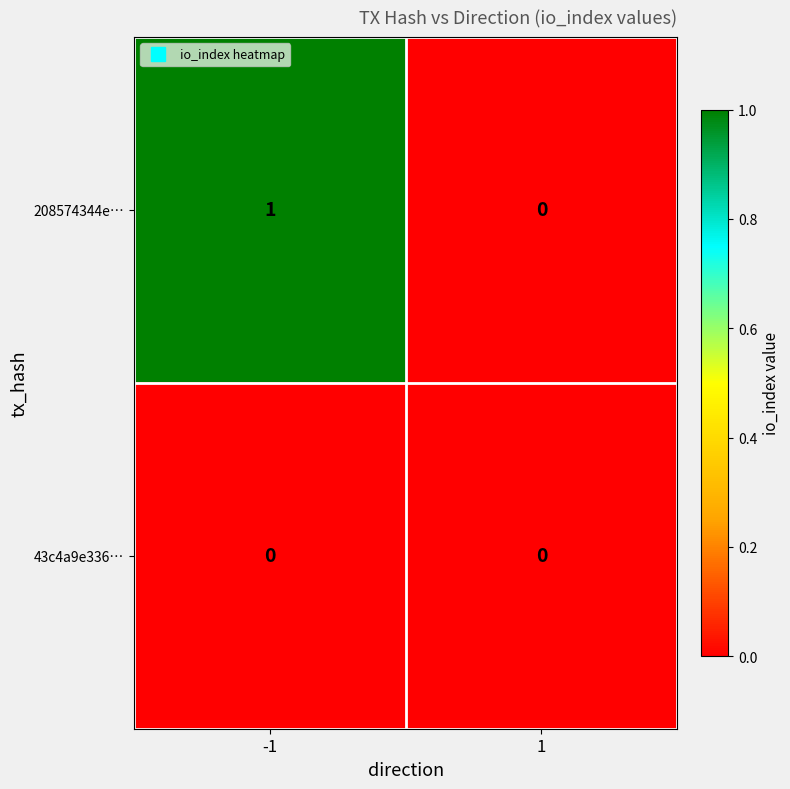

The 208574344e… series shows 0 at 1. True or false?

True